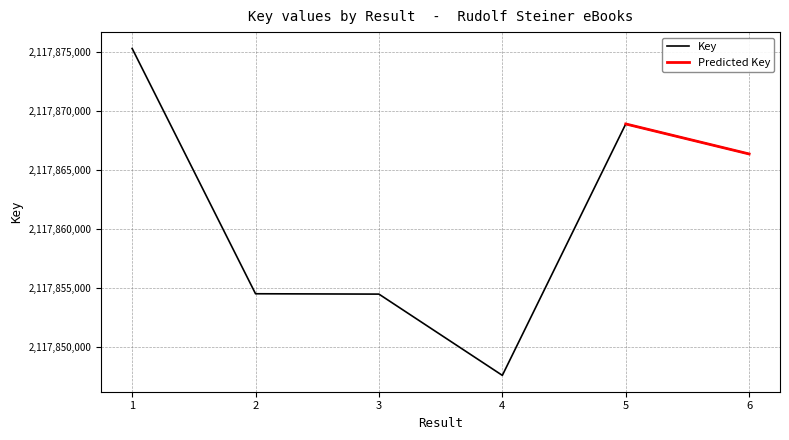

Reading left to right, list all the values displayed in this chart.

2117875337	2117854486	2117854456	2117847548	2117868919	2117866368